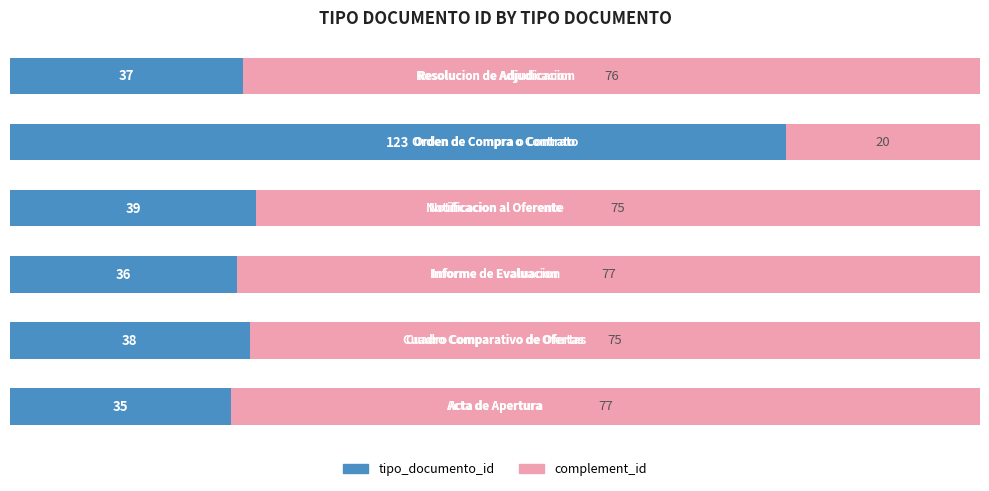

What is the minimum value for tipo_documento_id?

22.8